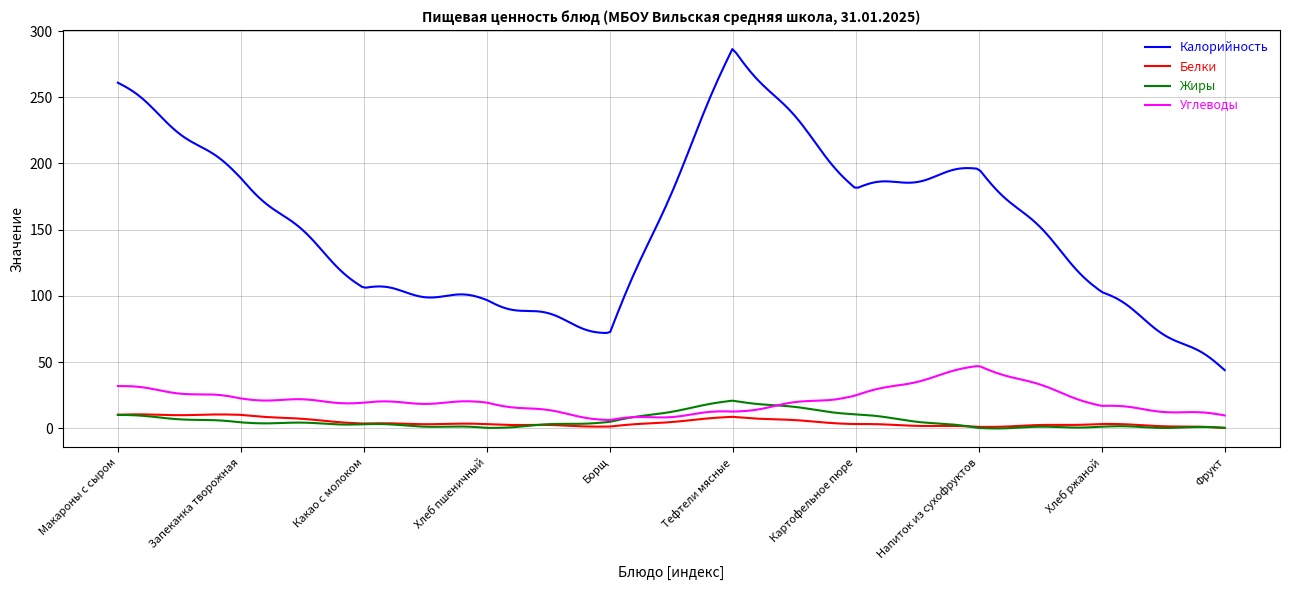

What is the maximum value for Калорийность?

286.4